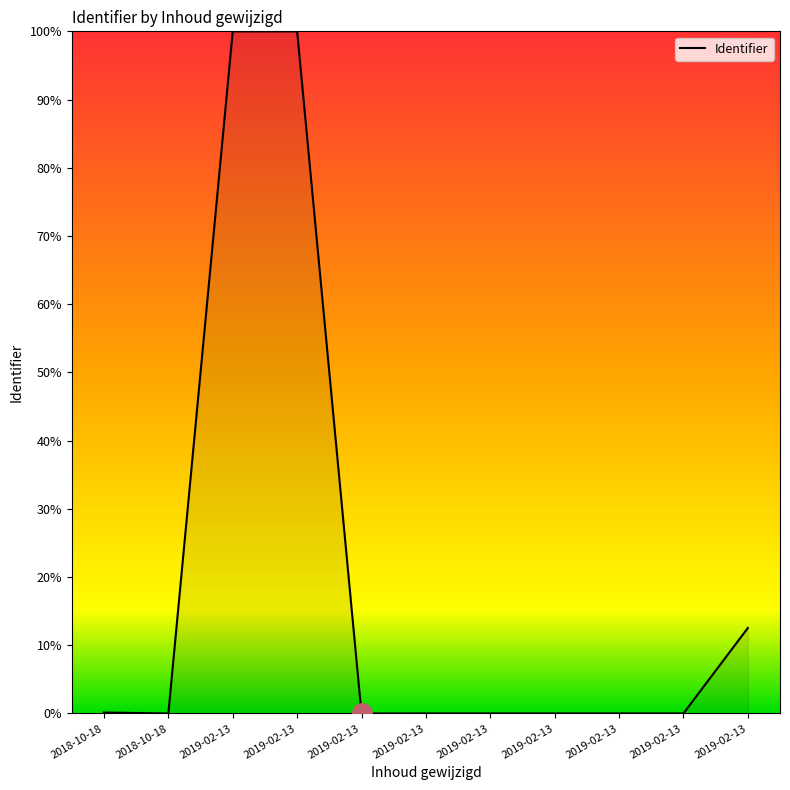

How many lines are shown in the chart?

1